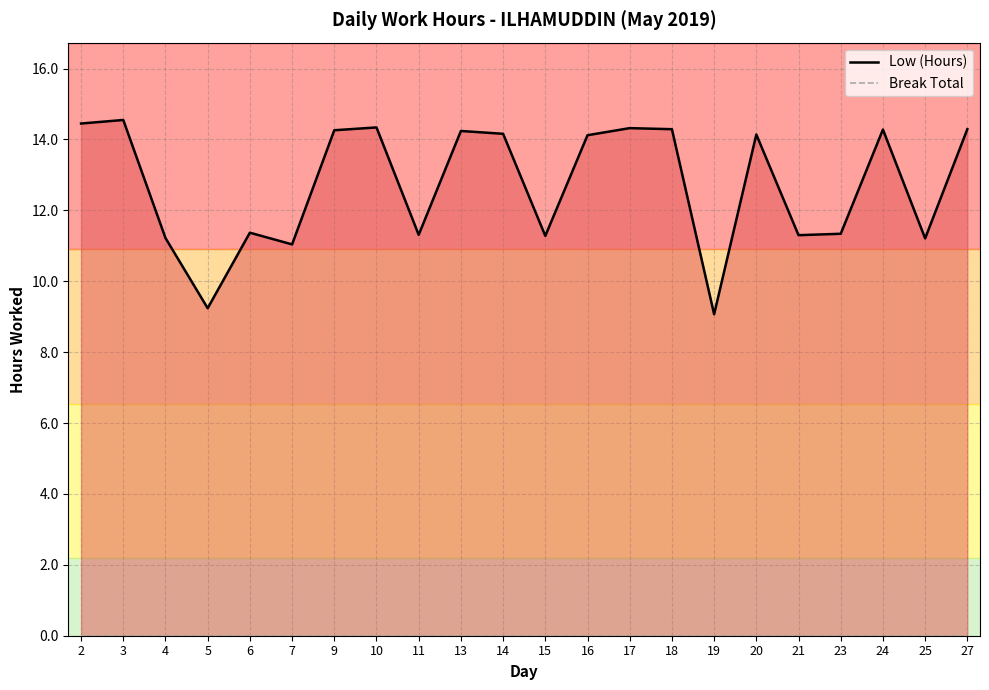

Reading left to right, what are all the values shown in this chart?

Low (Hours): 2=14.4	3=14.6	4=11.2	5=9.2	6=11.4	7=11.0	9=14.3	10=14.3	11=11.3	13=14.2	14=14.2	15=11.3	16=14.1	17=14.3	18=14.3	19=9.1	20=14.1	21=11.3	23=11.3	24=14.3	25=11.2	27=14.3
Break Total: 2=0.0	3=0.0	4=0.0	5=0.0	6=0.0	7=0.0	9=0.0	10=0.0	11=0.0	13=0.0	14=0.0	15=0.0	16=0.0	17=0.0	18=0.0	19=0.0	20=0.0	21=0.0	23=0.0	24=0.0	25=0.0	27=0.0